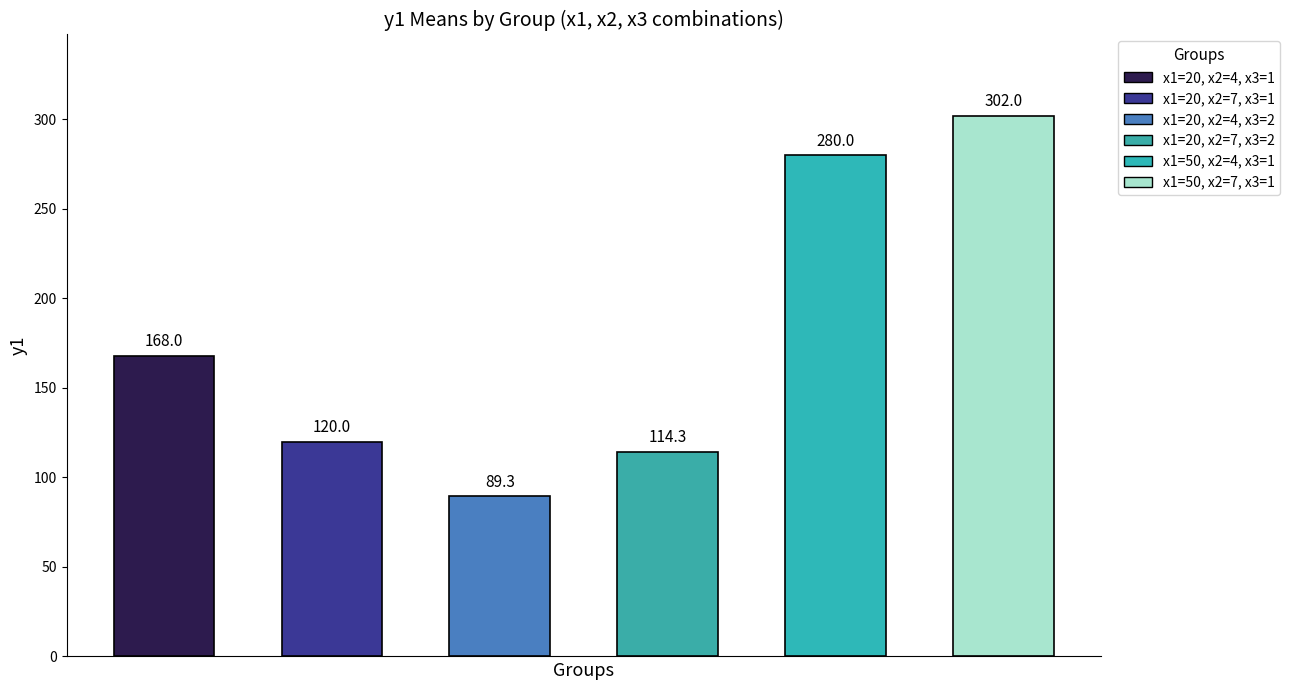

How many categories are shown in the chart?

6